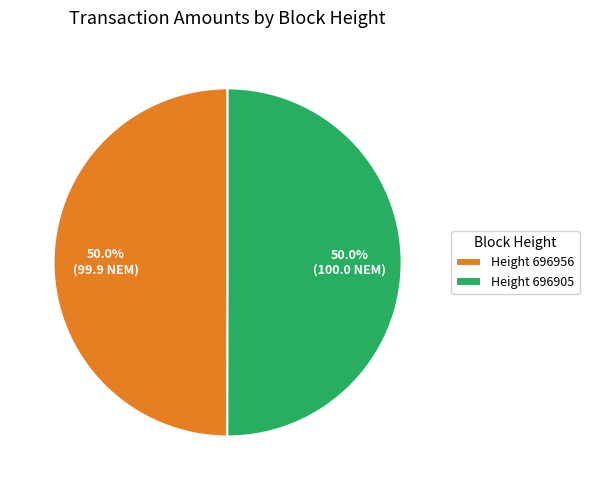

Approximately how many times larger is the value at Height 696956 compared to Height 696905?

1.0